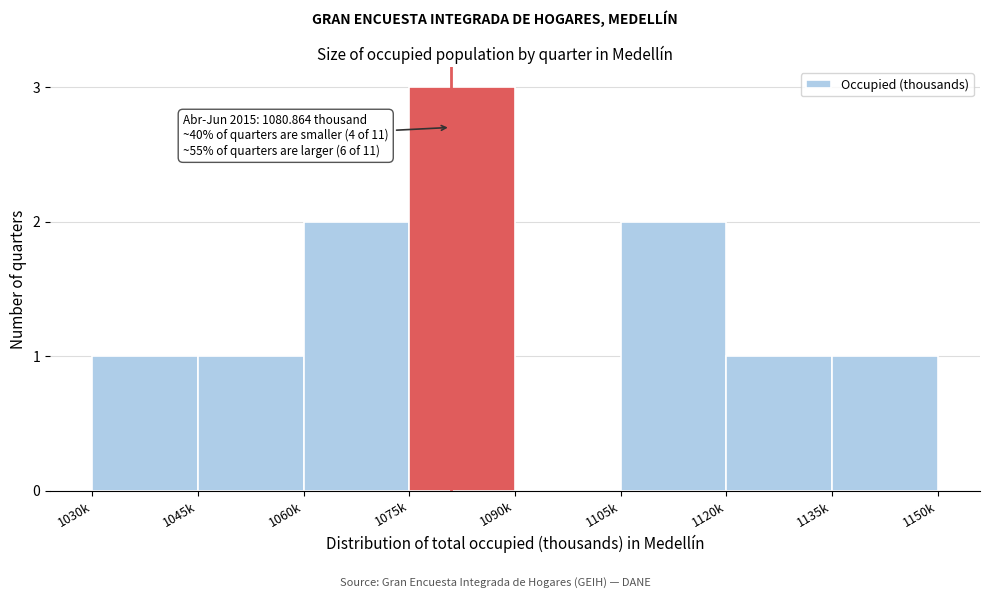

Reading left to right, extract all data points from this chart.

1030k=1	1045k=1	1060k=2	1075k=3	1090k=0	1105k=2	1120k=1	1135k=1